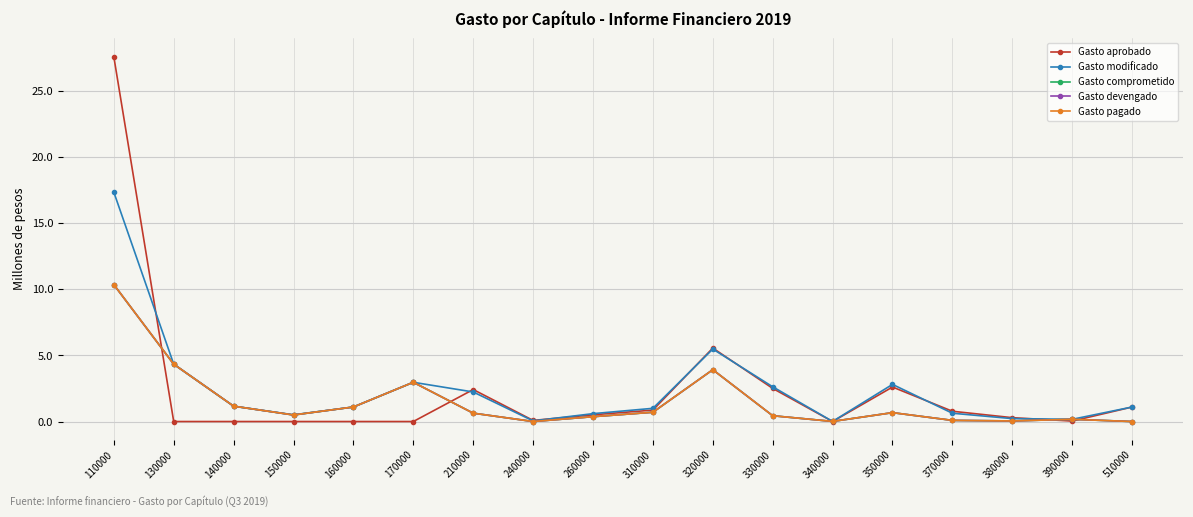

At which category does Gasto pagado reach its first local peak?

170000